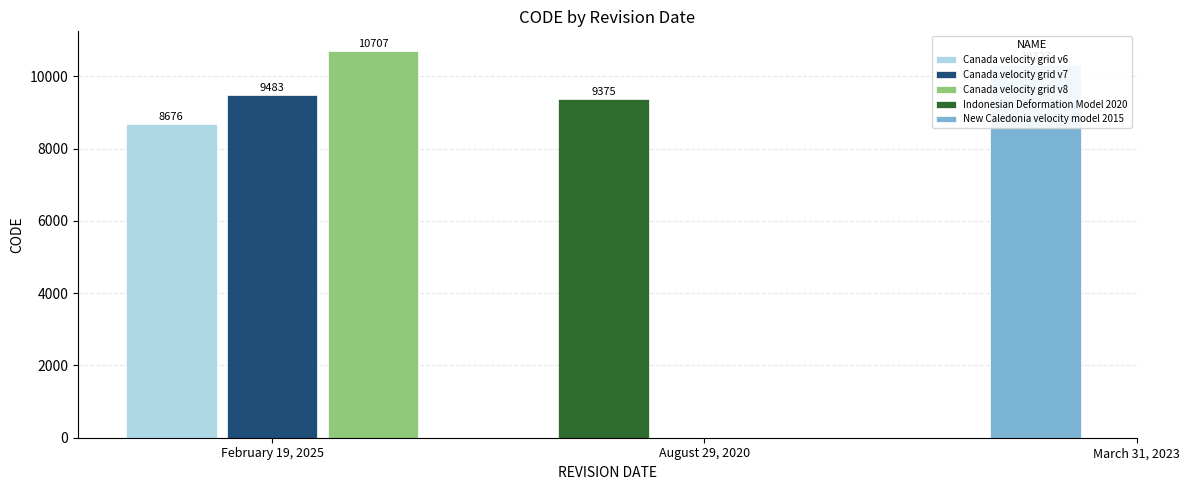

What is the smallest value displayed?

8676